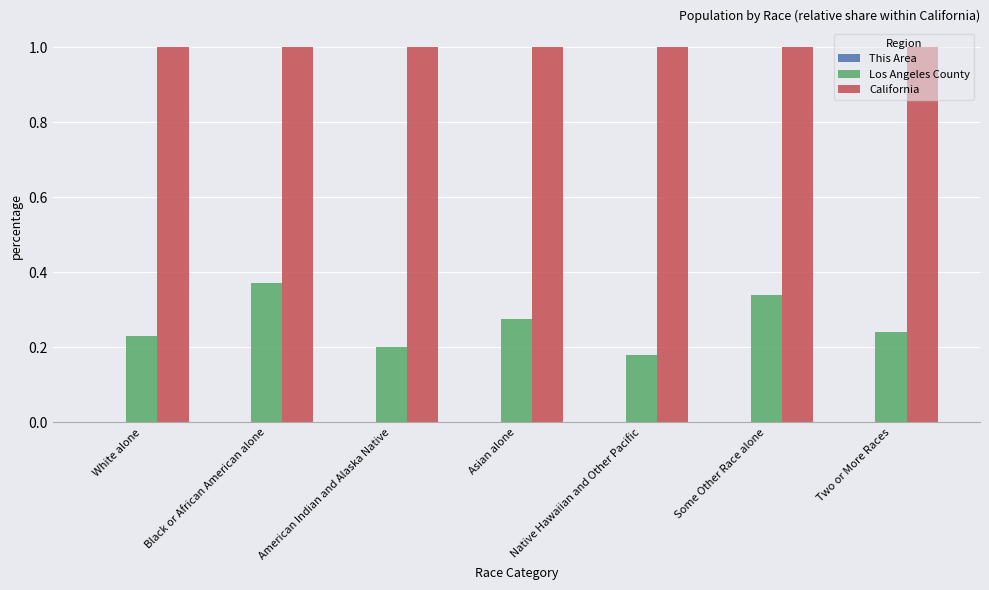

Which series has the largest total across all categories?

California